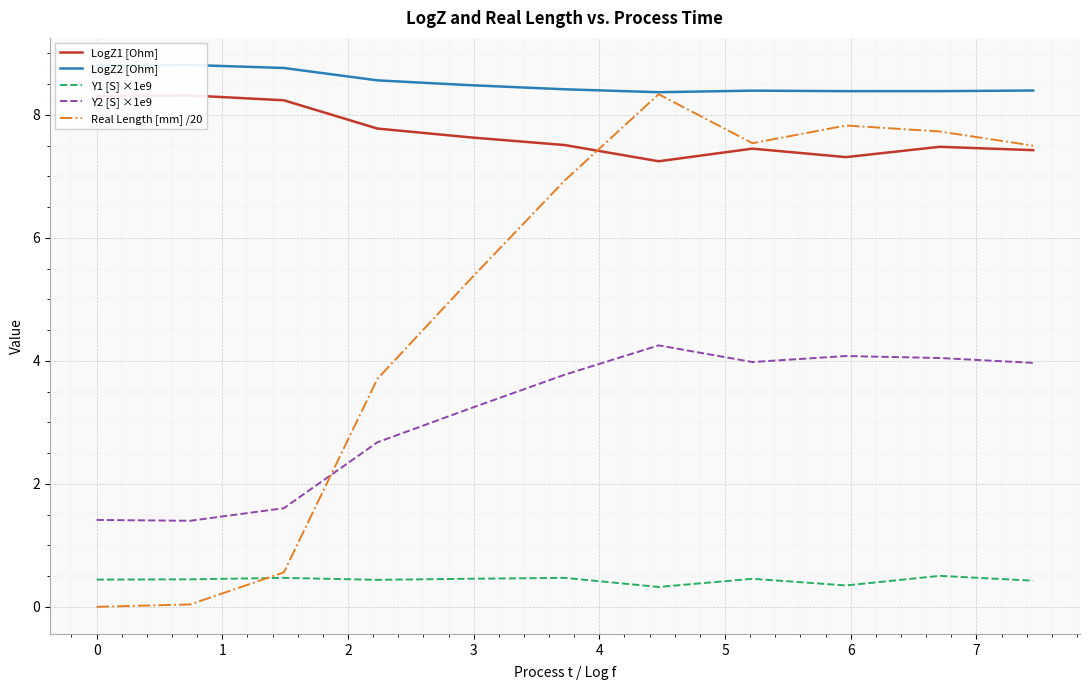

How many intersections are there between Real Length [mm] /20 and Y2 [S] ×1e9?

1